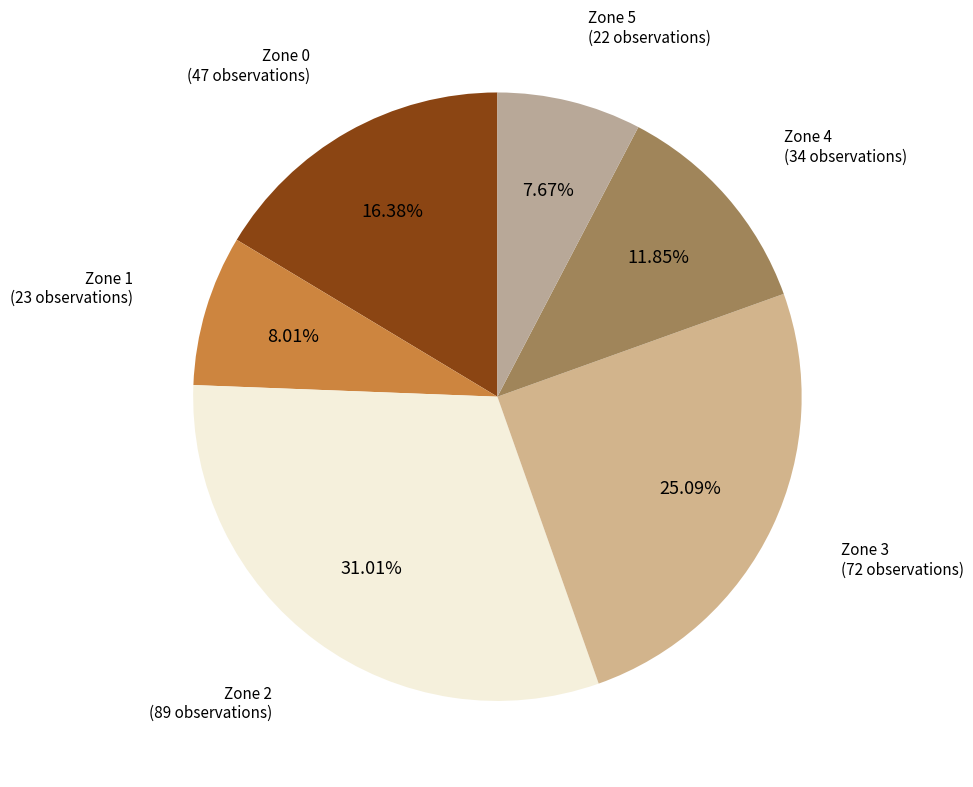

Count the number of slices in the pie.

6